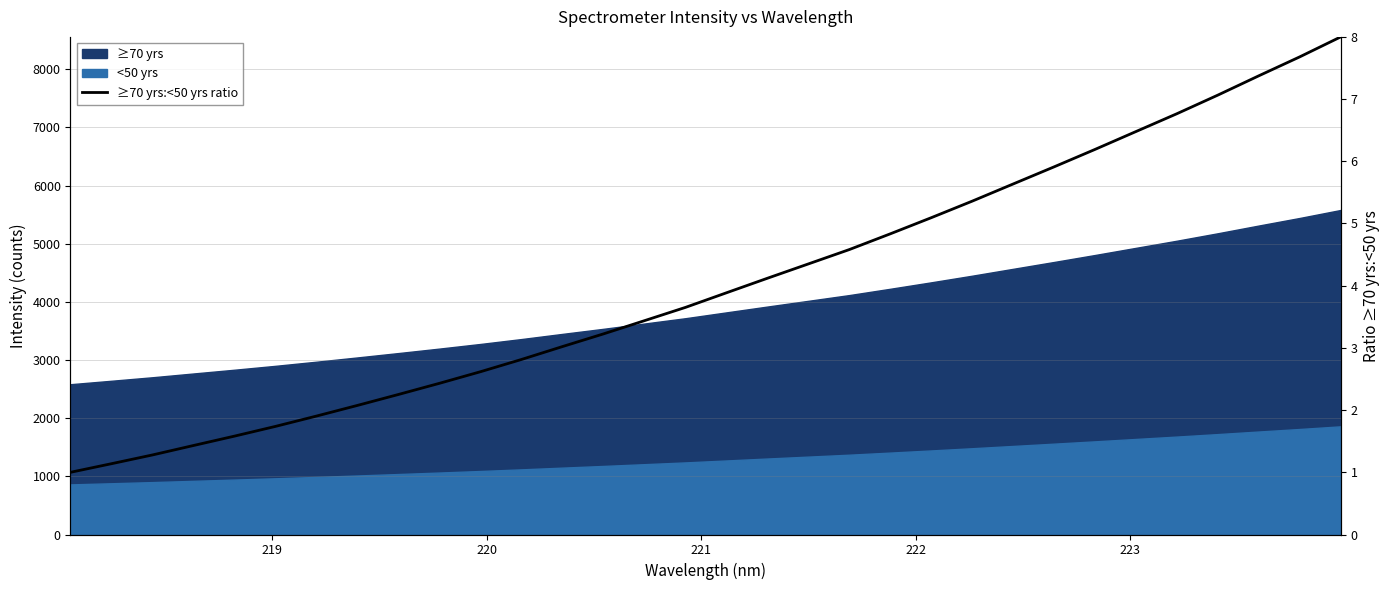

What is the sum of all values?

128.9